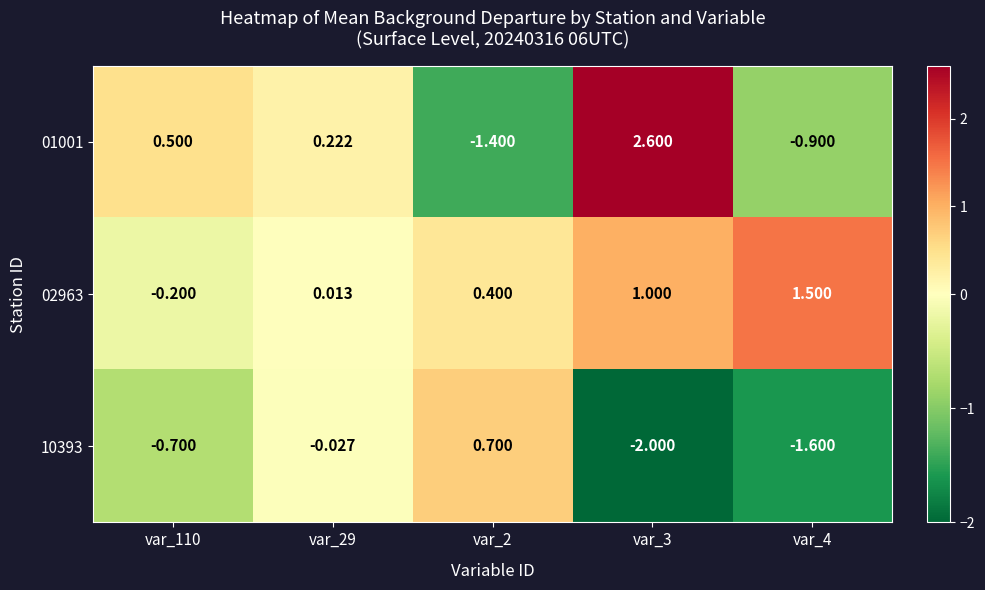

How many data points in 02963 are less than 0?

1